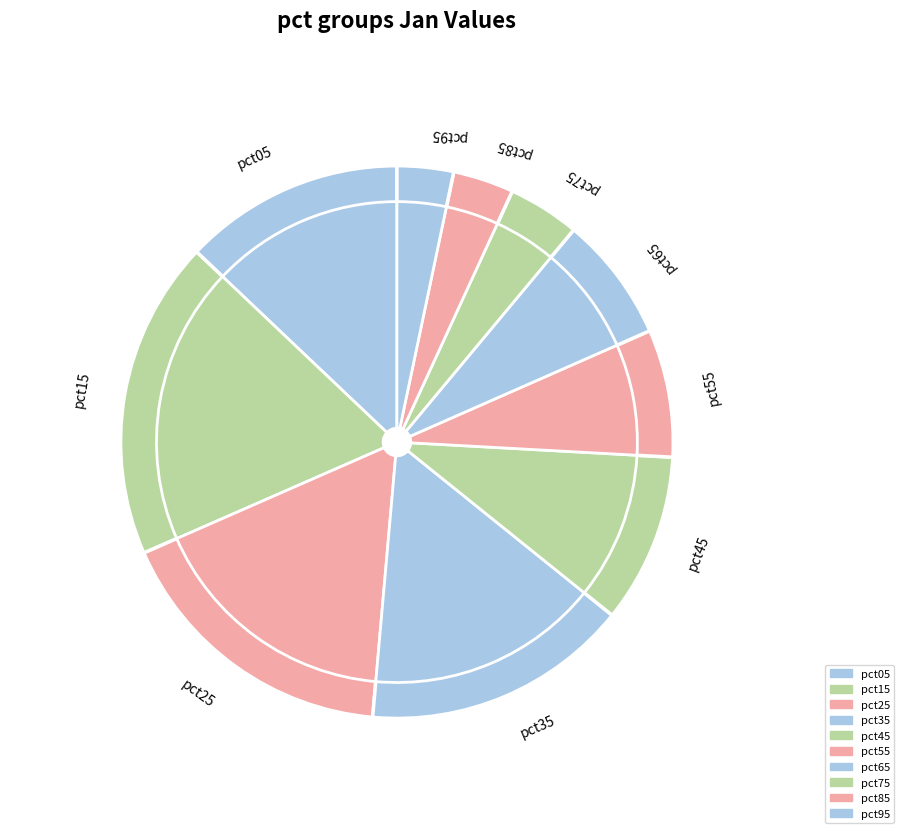

Does pct65 represent more than half of the total?

No